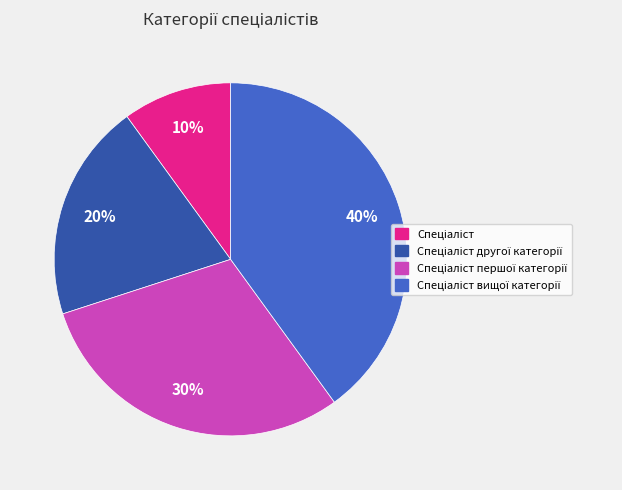

To the nearest percent, what is the difference between the largest and smallest slice percentages?

30%